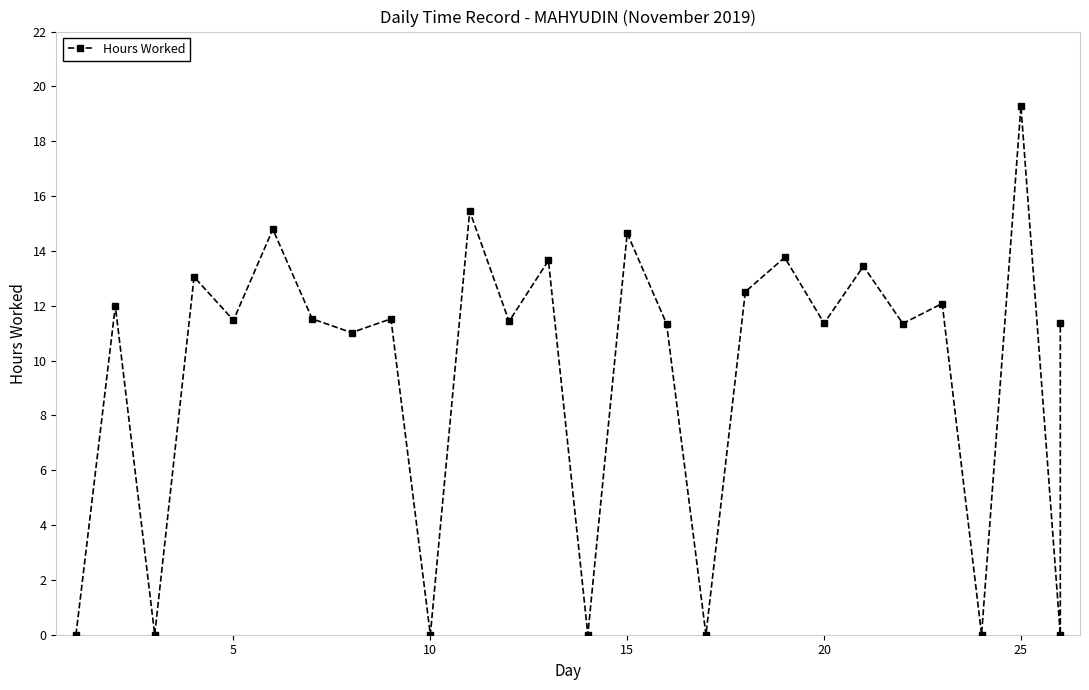

How many lines are shown in the chart?

1